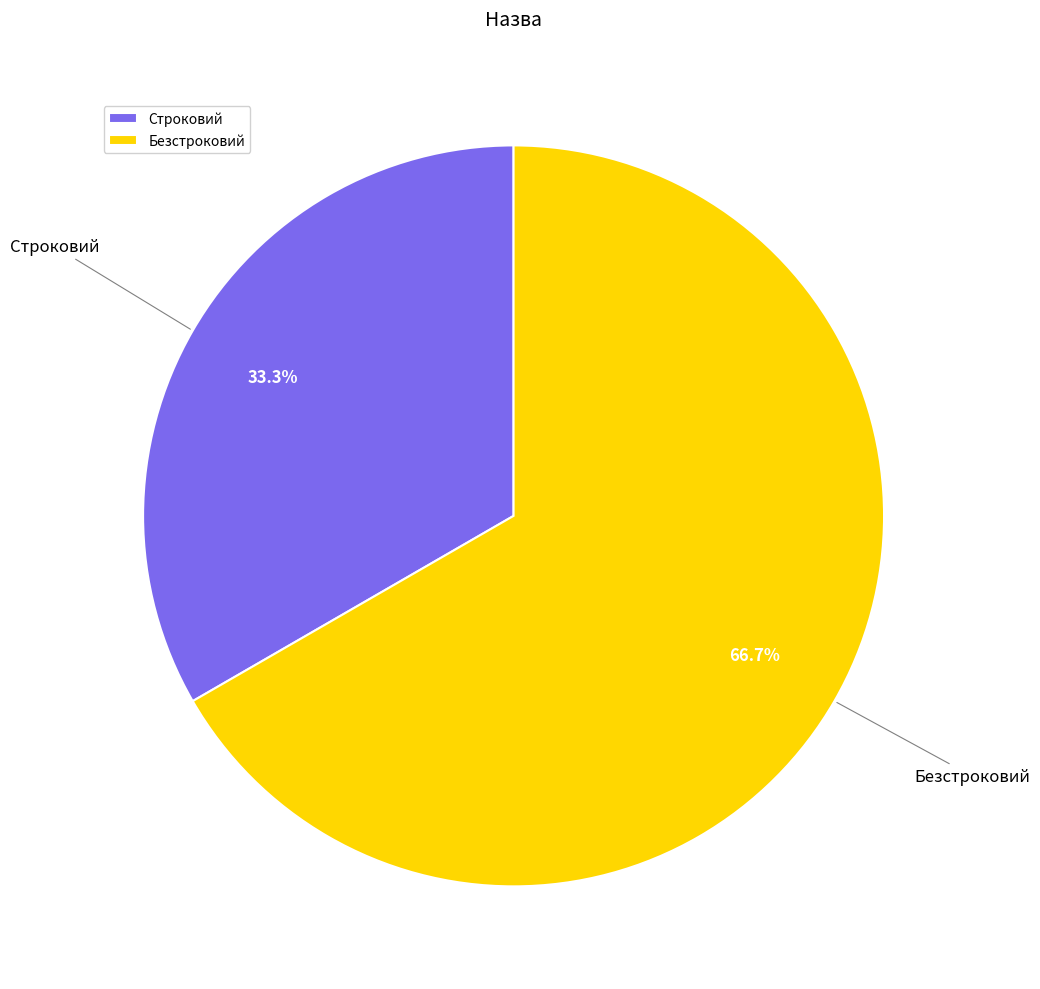

To the nearest percent, what is the combined percentage of Строковий and Безстроковий?

100%